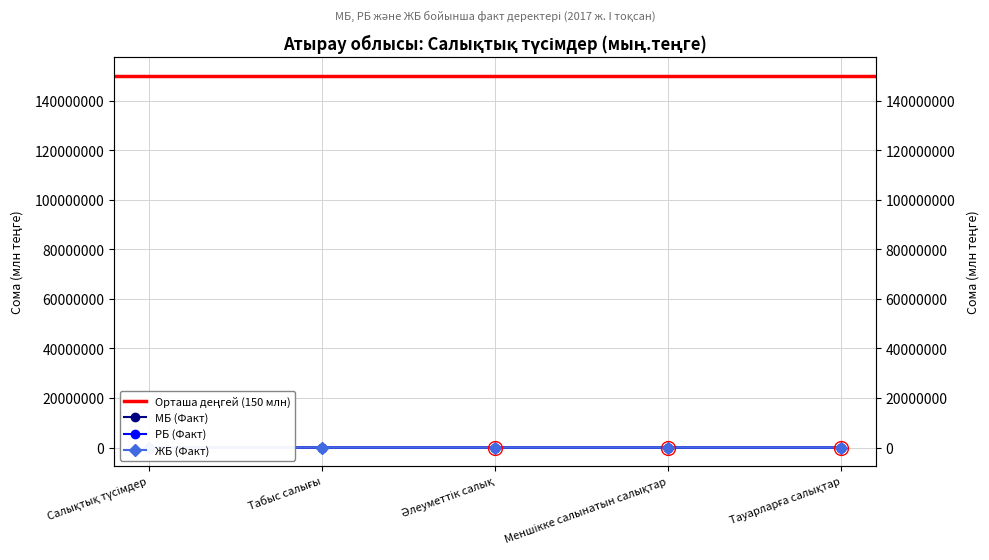

What value does the ЖБ (Факт) series have at Тауарларға салықтар?

7.2